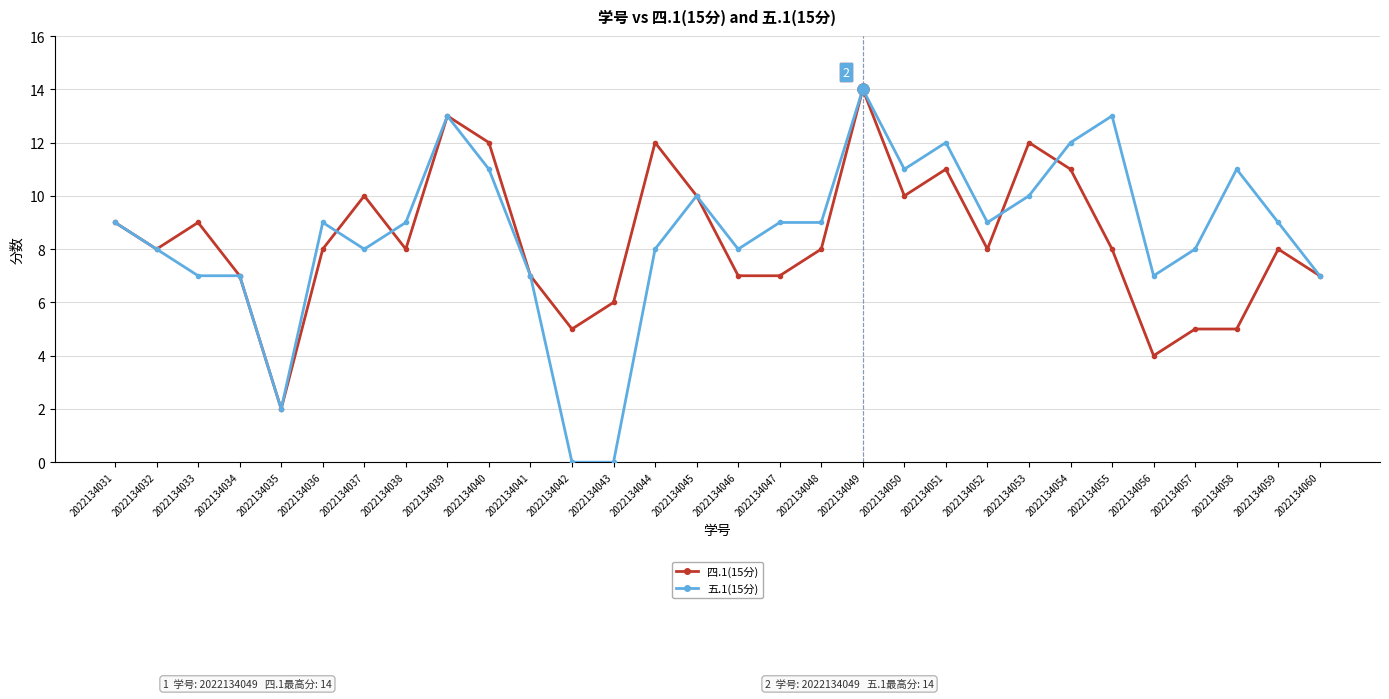

At which category does the chart reach its peak across all series?

2022134049